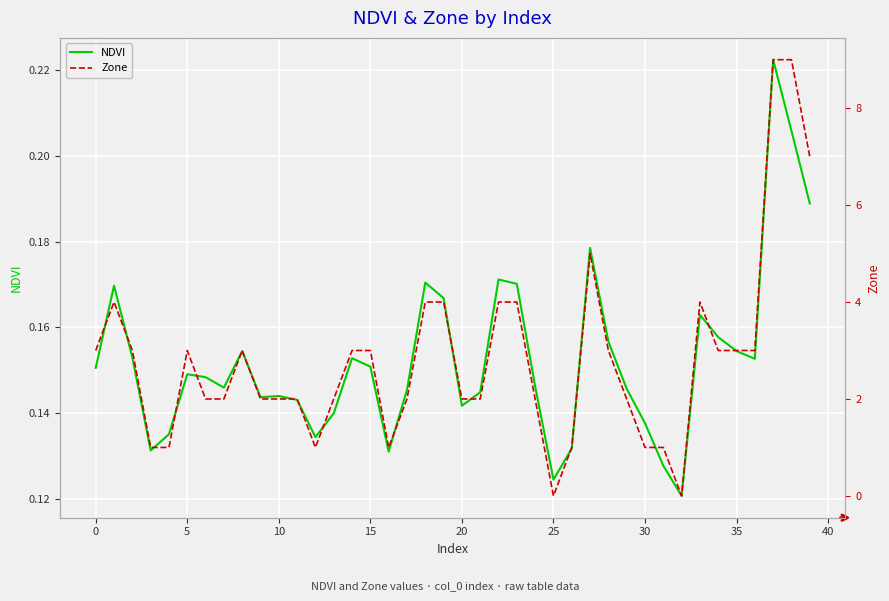

Does the chart display data point markers on the line(s)?

No